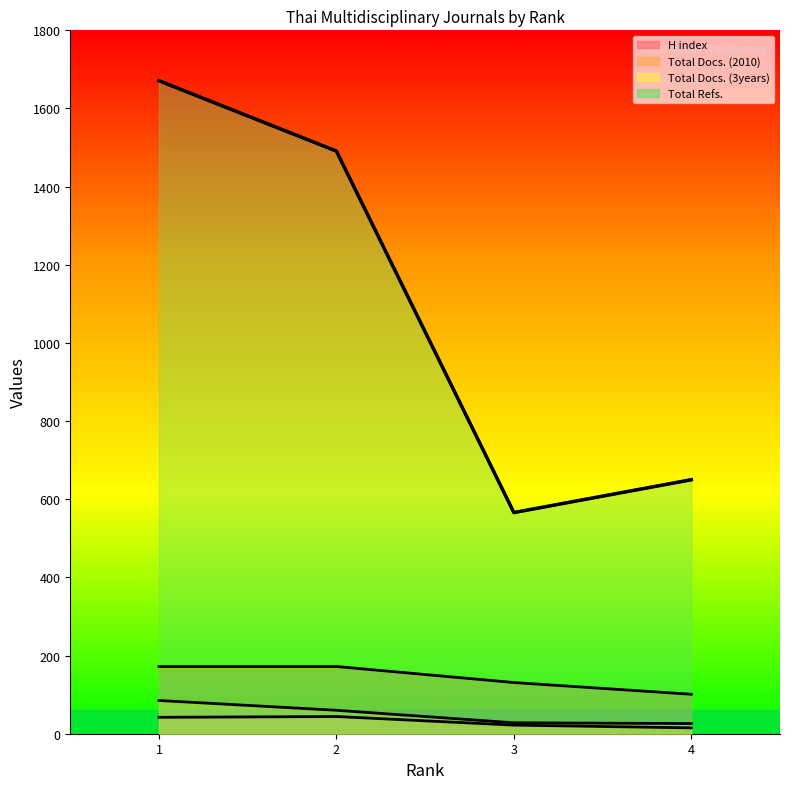

What is the sum of the values at 4 and 1?

2321